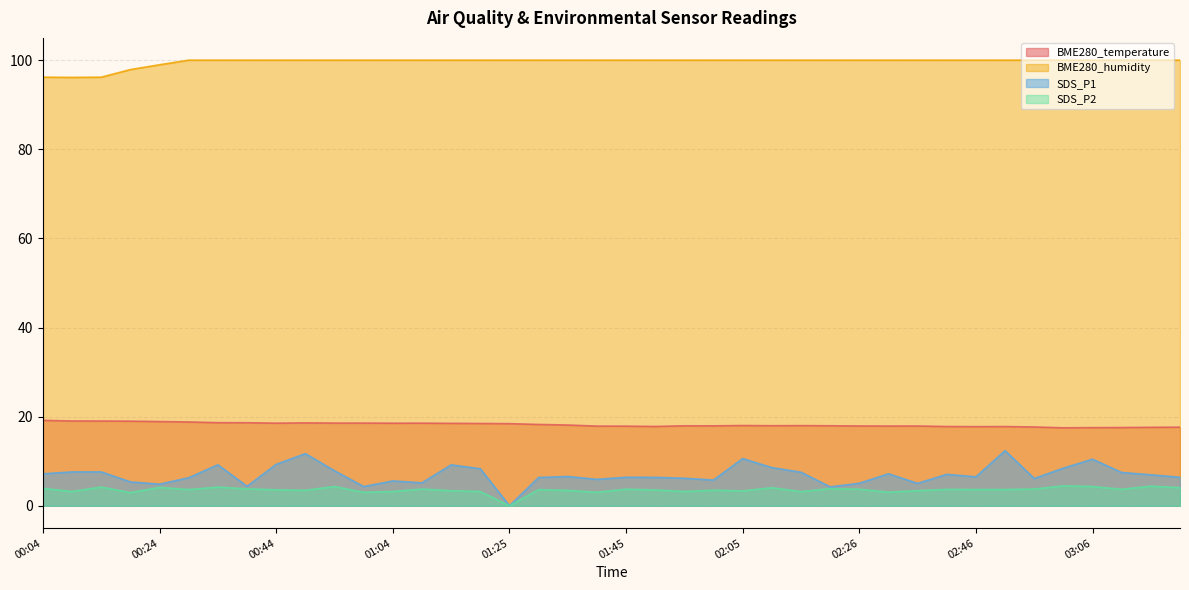

What are all the series names shown in the legend?

BME280_temperature, BME280_humidity, SDS_P1, SDS_P2